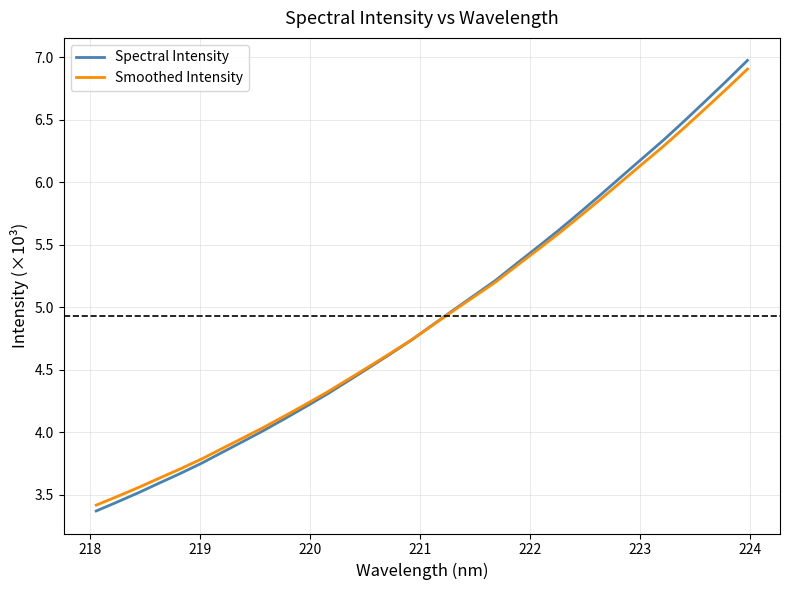

Which series has the widest spread of values?

Spectral Intensity